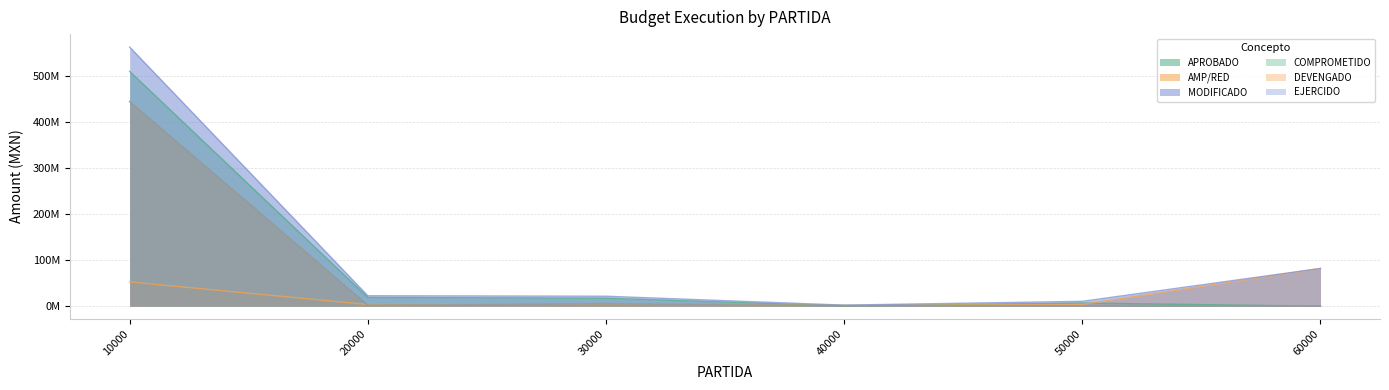

Does the chart have visible grid lines?

Yes